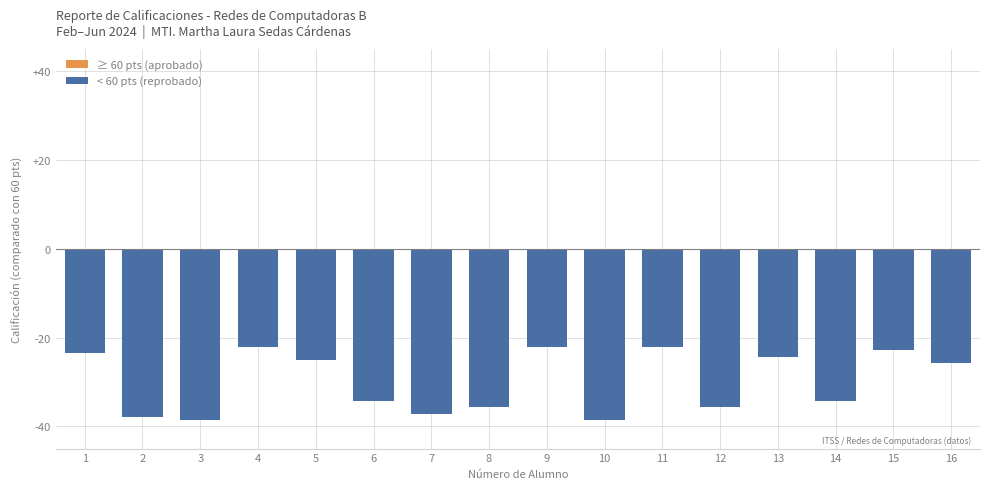

Reading left to right, transcribe all the data shown in this chart.

-23.6	-37.9	-38.6	-22.1	-25.0	-34.3	-37.1	-35.7	-22.1	-38.6	-22.1	-35.7	-24.3	-34.3	-22.9	-25.7